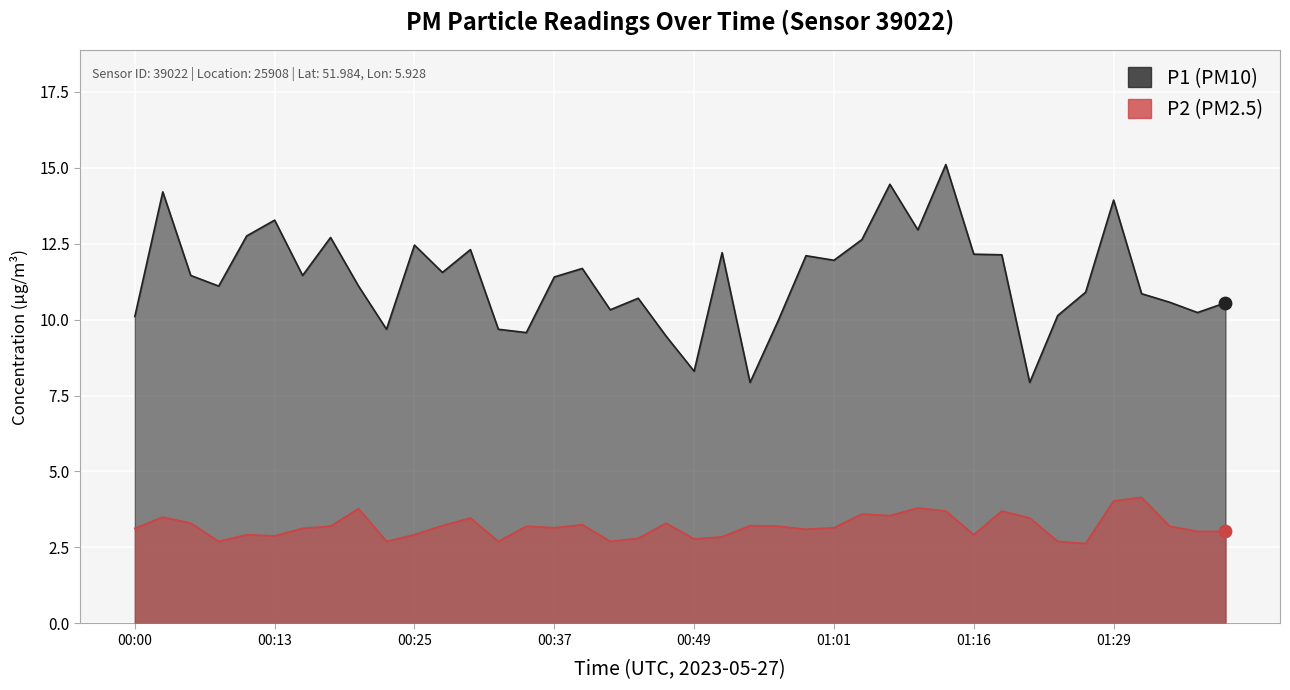

Which series reaches the maximum Y coordinate?

P1